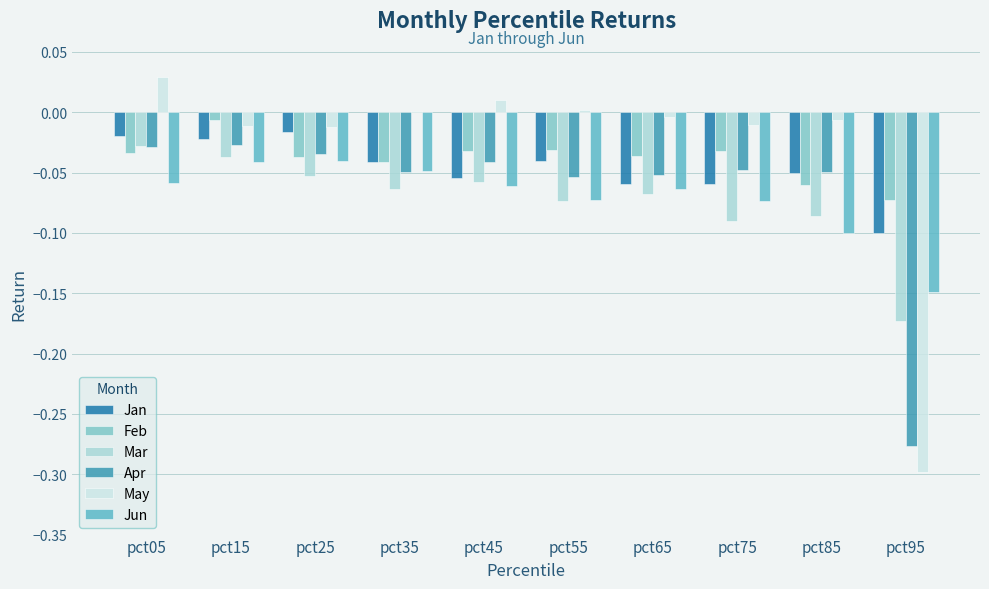

Is the value of Jun at pct95 greater than the value of May at pct35?

No